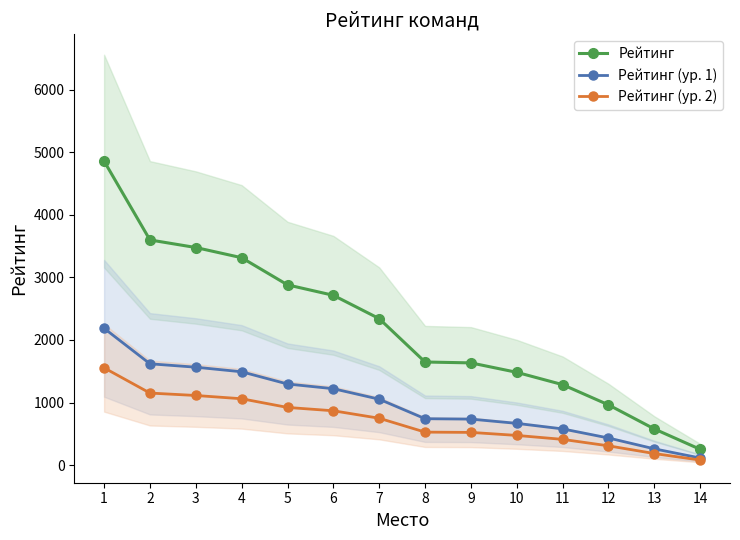

Reading left to right, what are all the values shown in this chart?

Рейтинг: 4859.0	3599.0	3478.0	3315.0	2881.0	2714.0	2341.0	1648.0	1634.0	1483.0	1286.0	963.0	578.0	252.0
Рейтинг (ур. 1): 2186.6	1619.5	1565.1	1491.8	1296.5	1221.3	1053.5	741.6	735.3	667.4	578.7	433.4	260.1	113.4
Рейтинг (ур. 2): 1554.9	1151.7	1113.0	1060.8	921.9	868.5	749.1	527.4	522.9	474.6	411.5	308.2	185.0	80.6